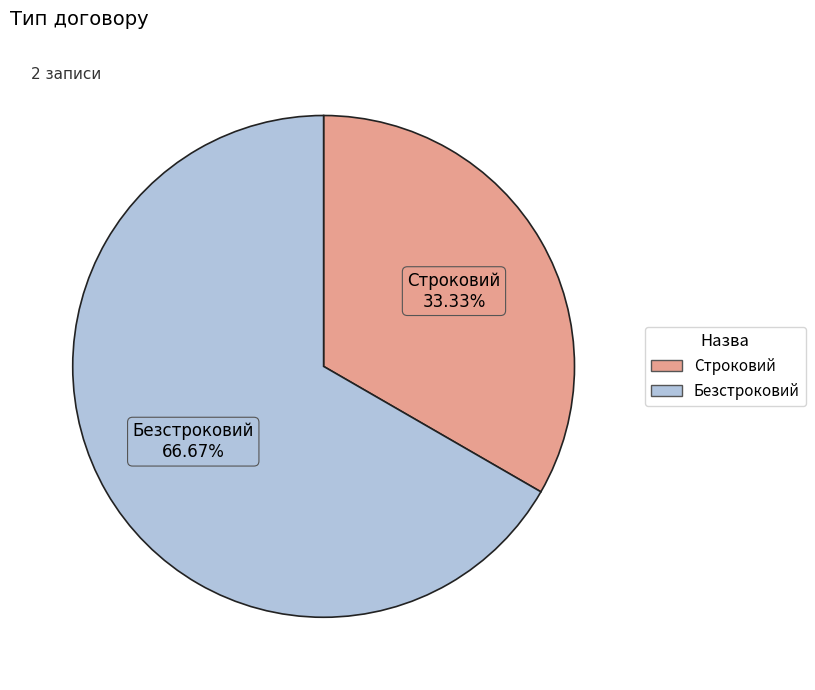

To the nearest percent, what is the average slice percentage?

50%